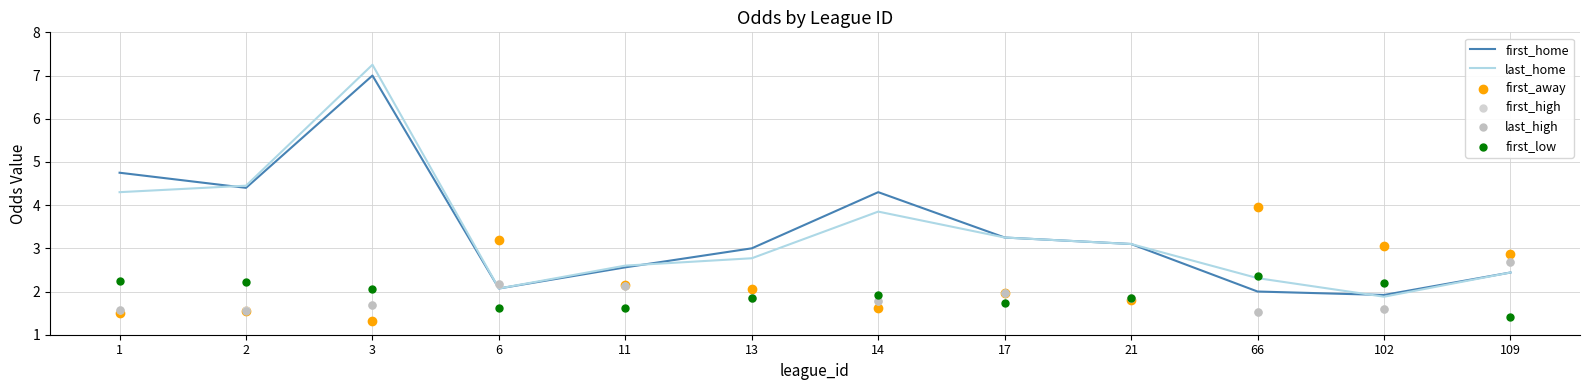

Which series contains the highest Y value?

last_home